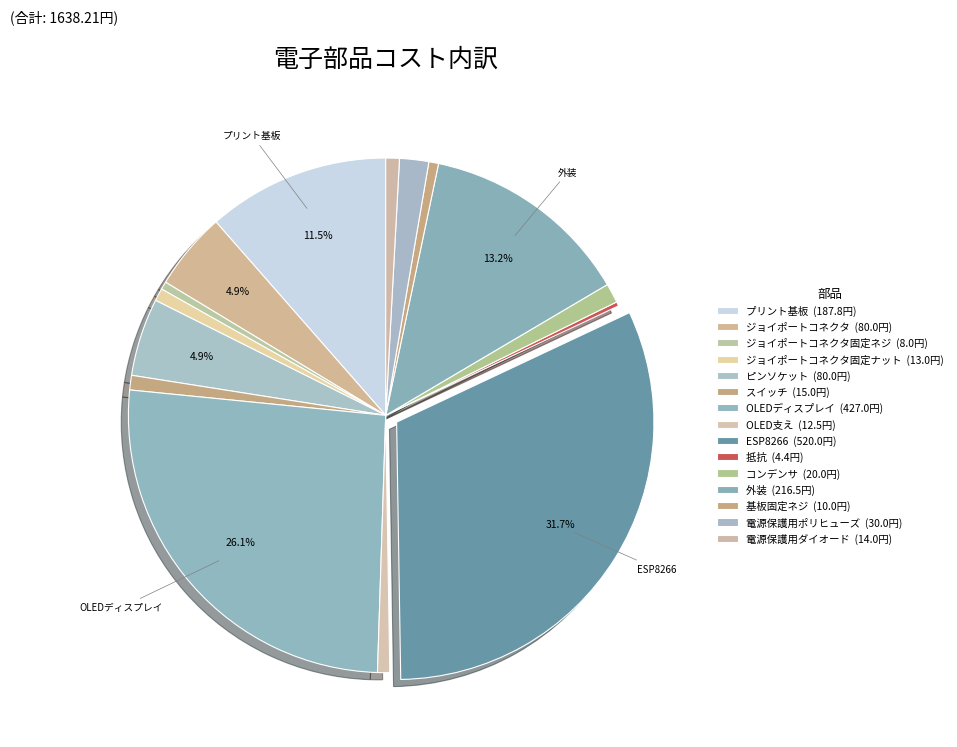

Is there any slice that represents more than half of the pie?

No